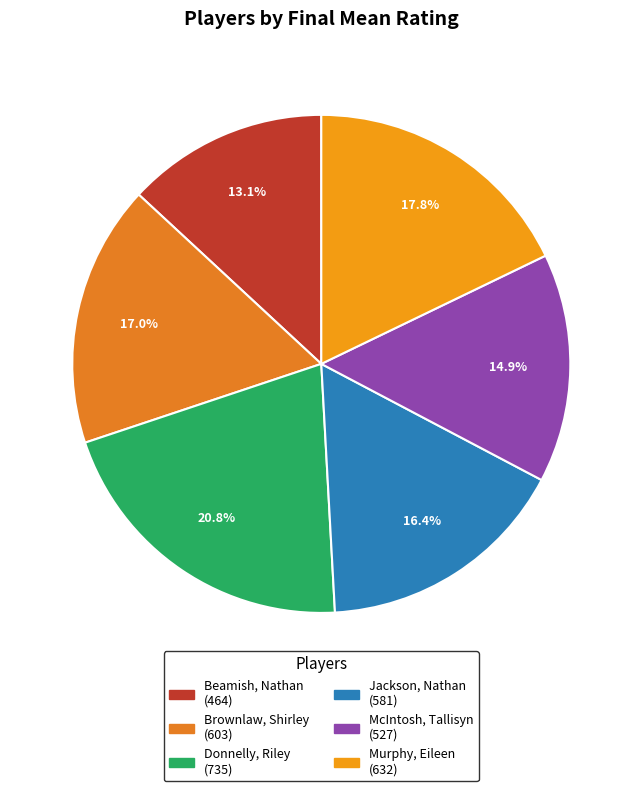

The Donnelly, Riley slice represents 21% of the pie. True or false?

True